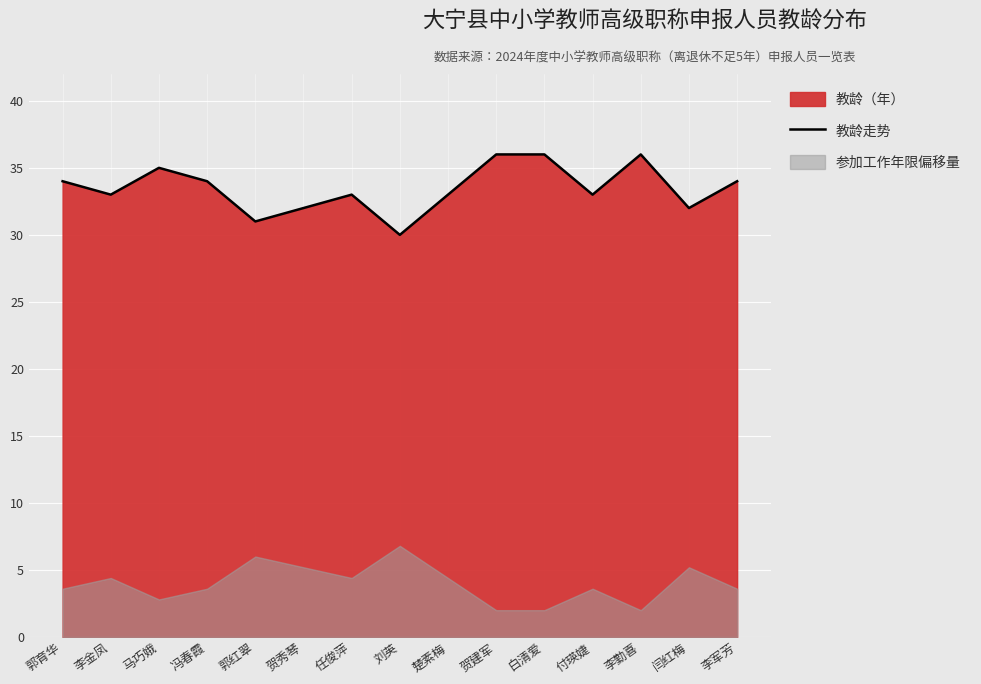

Is it true that 教龄走势 equals 36 at 白清爱?

True